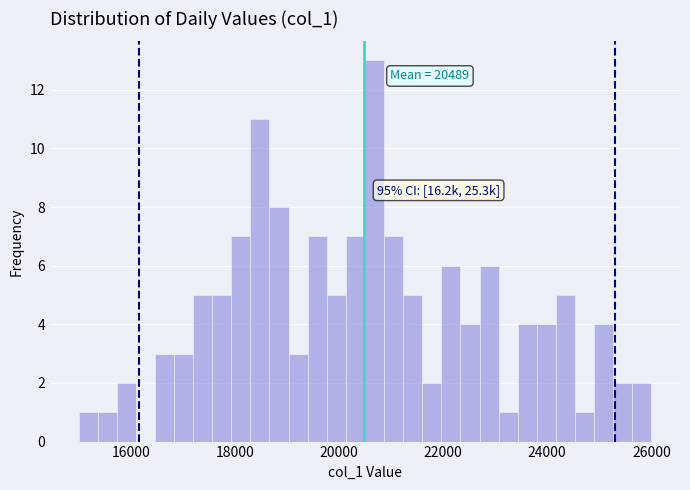

Read against the x-axis, roughly where is the centre of the tallest bar?

20600